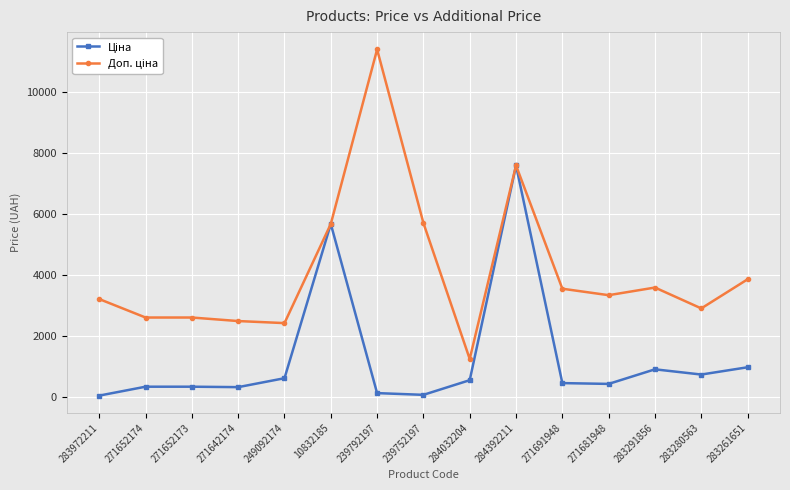

What is the greatest value displayed?

11410.0